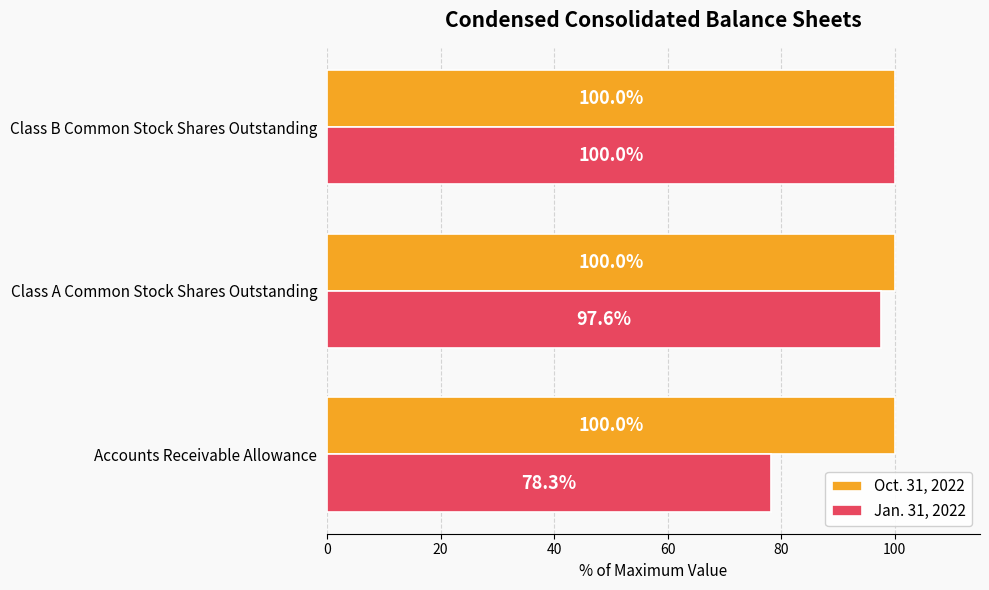

At Accounts Receivable Allowance, list the series in order from largest to smallest.

Oct. 31, 2022, Jan. 31, 2022